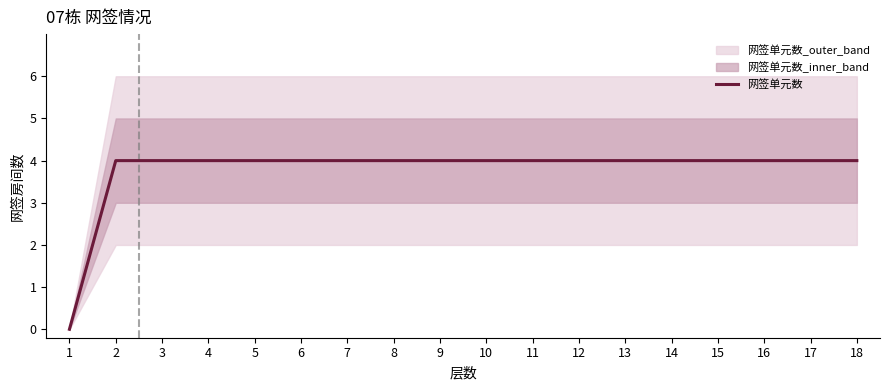

Rank the categories by value from highest to lowest.

2, 3, 4, 5, 6, 7, 8, 9, 10, 11, 12, 13, 14, 15, 16, 17, 18, 1